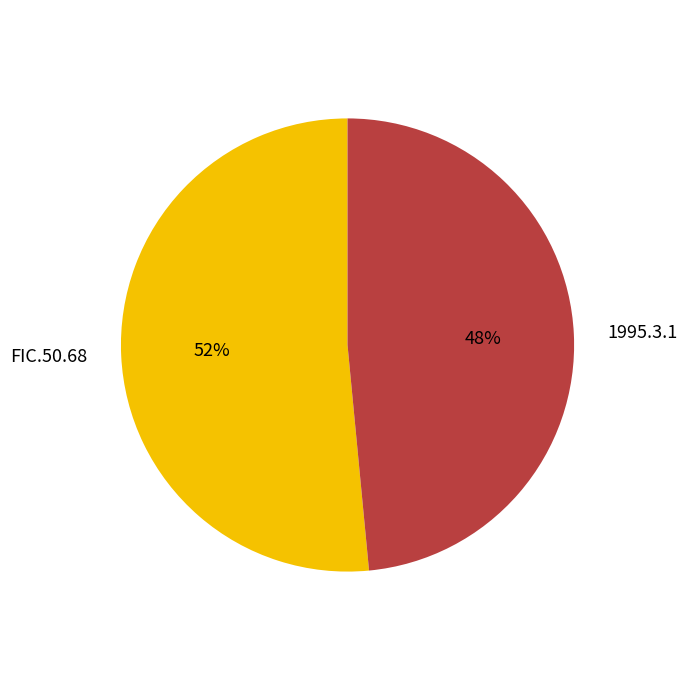

Does 1995.3.1 represent more than half of the total?

No